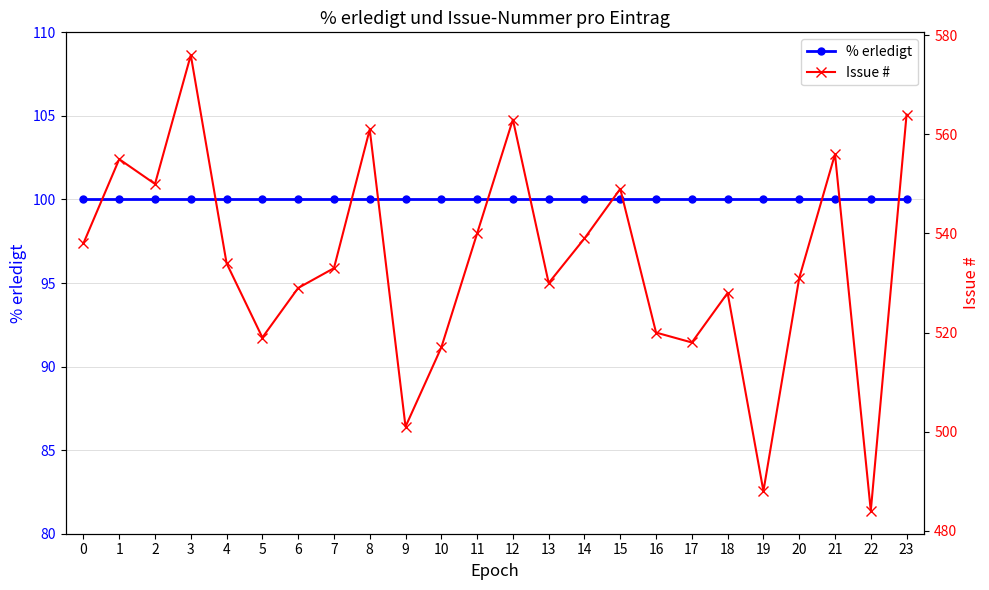

What is the maximum value for % erledigt?

100